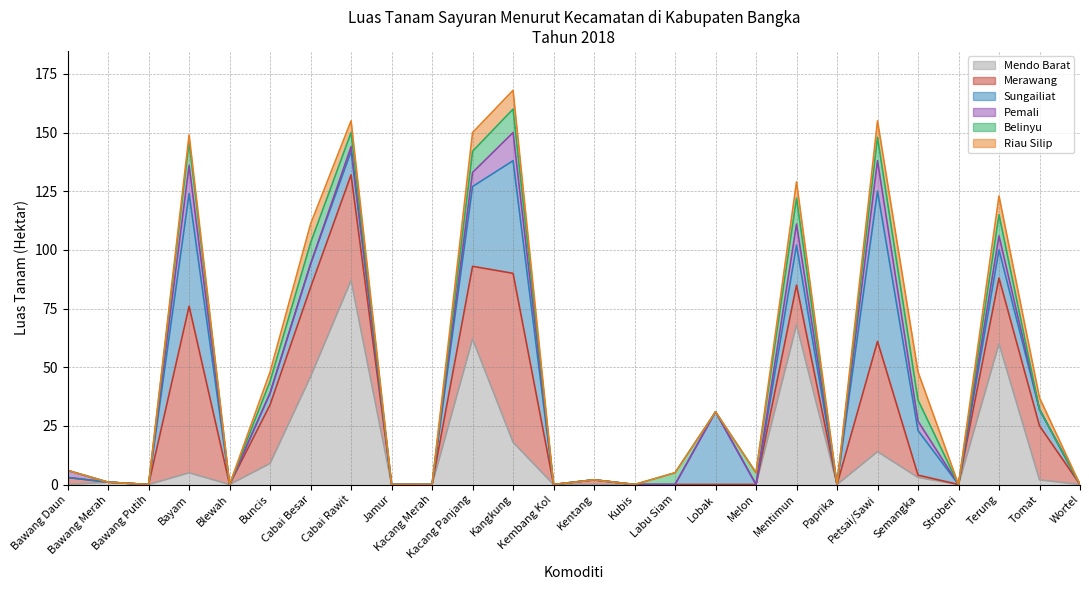

What is the label of the 9th point from the right?

Melon